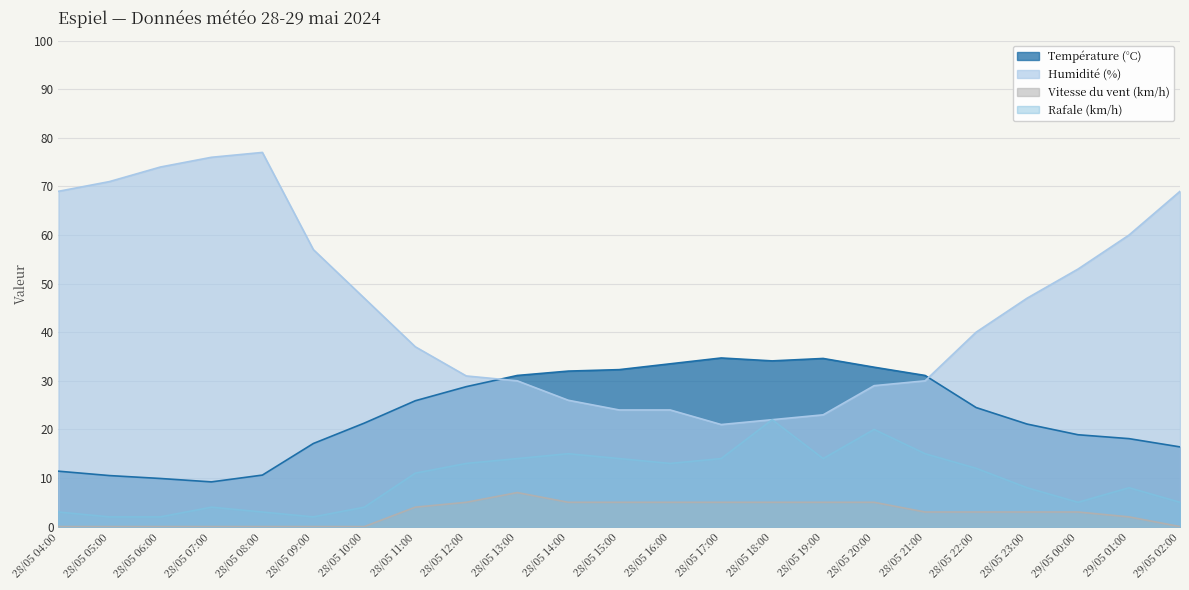

Which has a higher value, 28/05 09:00 or 28/05 15:00?

28/05 15:00